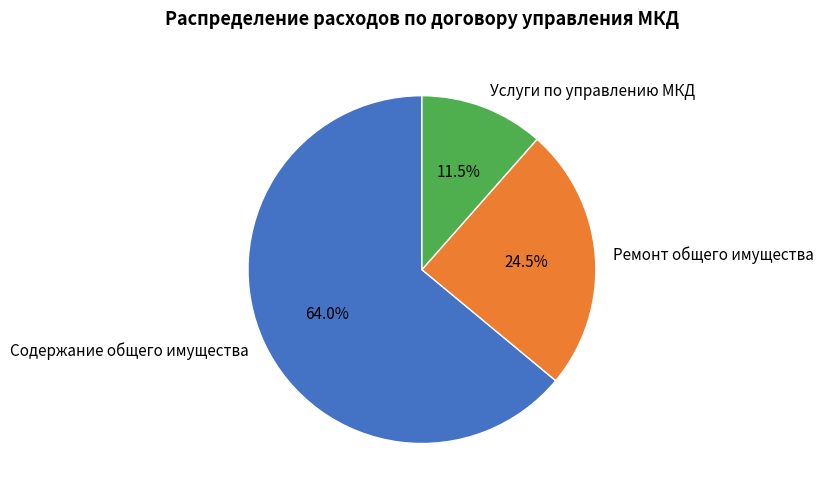

Do Ремонт общего имущества and Услуги по управлению МКД together represent more than half of the pie?

No